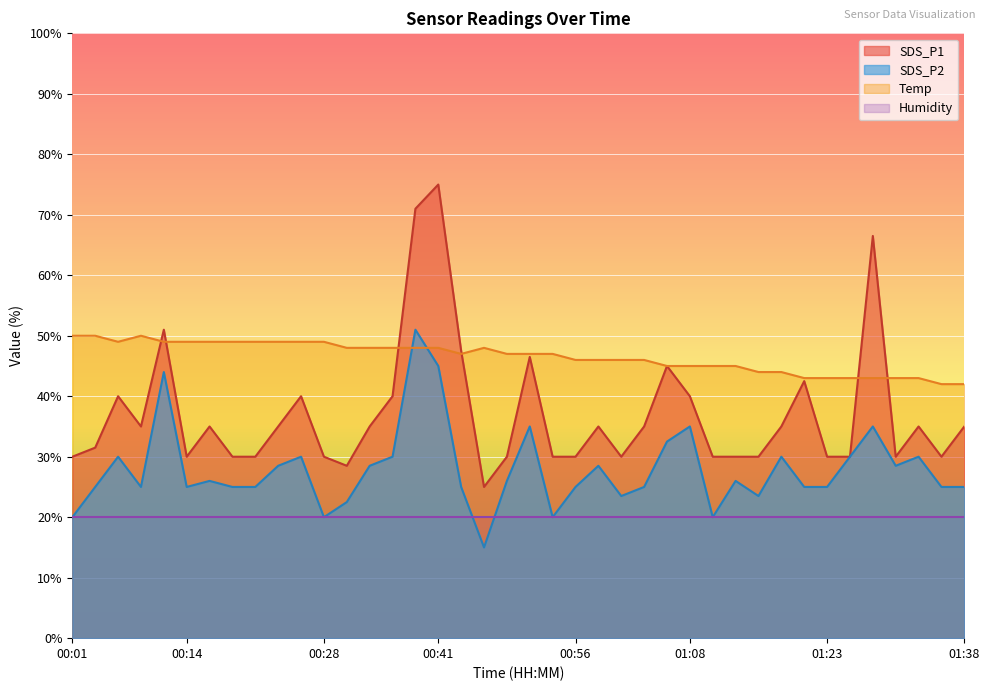

What is the total value across all series at 01:08?

140.0